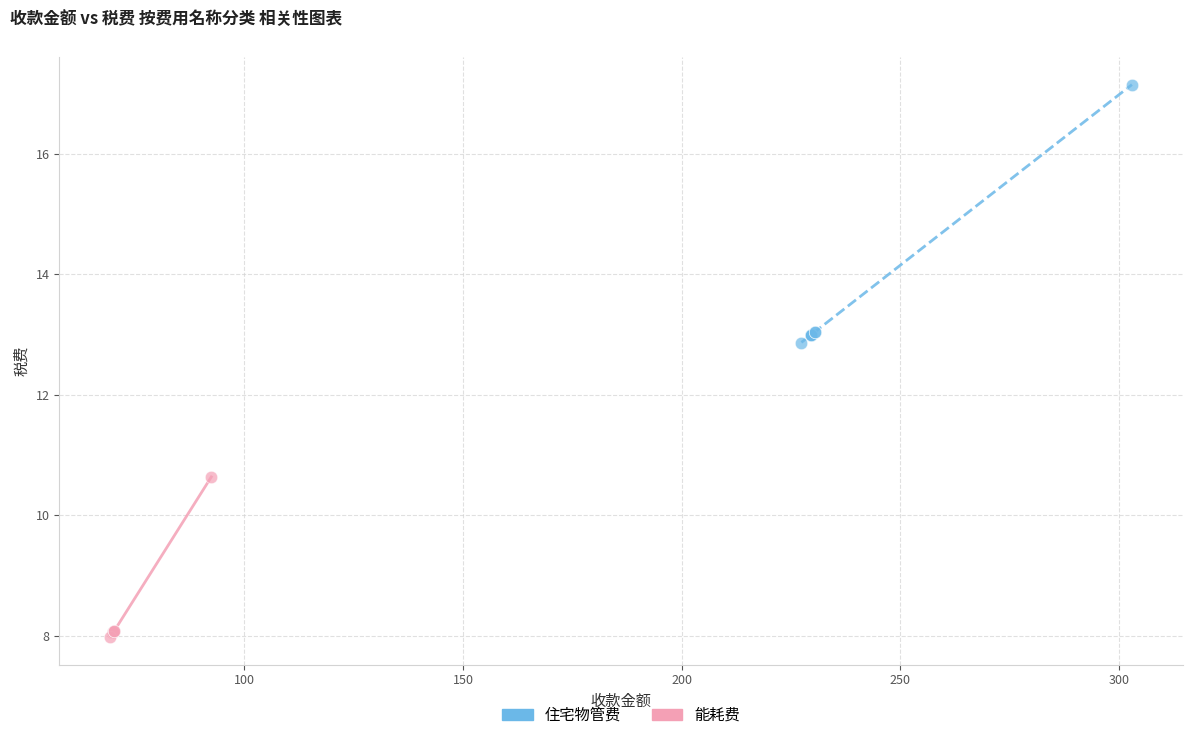

Which series contains the lowest Y value?

能耗费